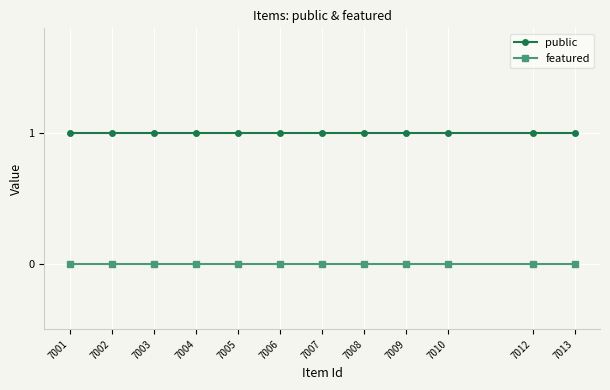

Is the value of featured at 7008 greater than the value of public at 7006?

No